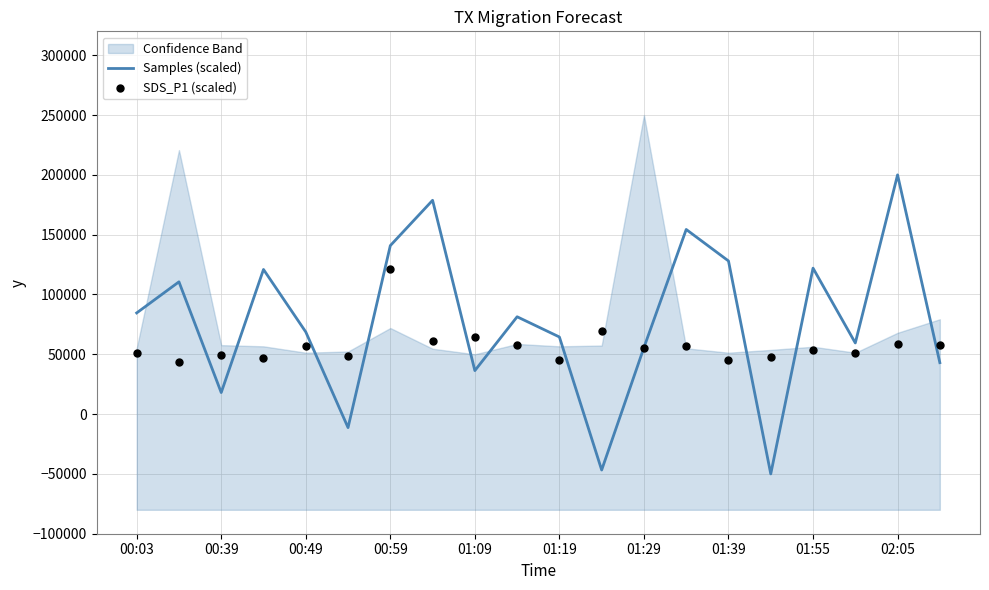

What are all the series names shown in the legend?

Samples (scaled), SDS_P1 (scaled)